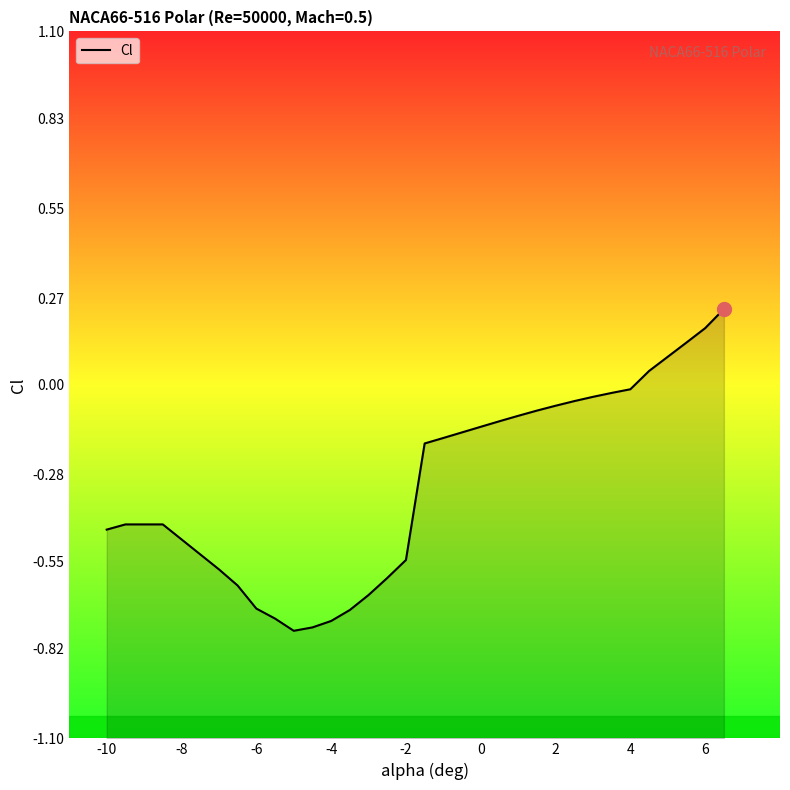

How many data points are less than 0?

26